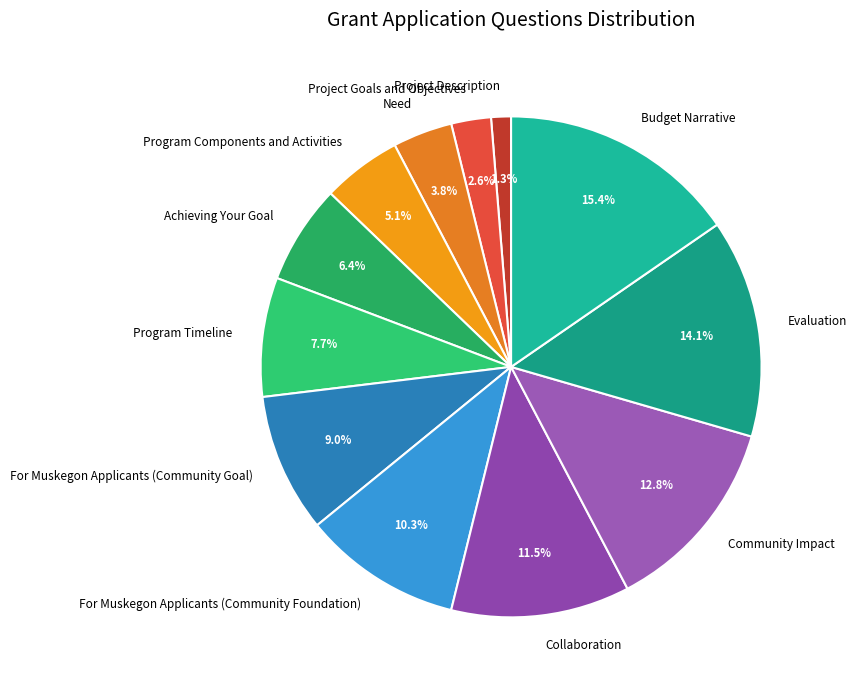

What is the largest slice in the pie chart?

Budget Narrative